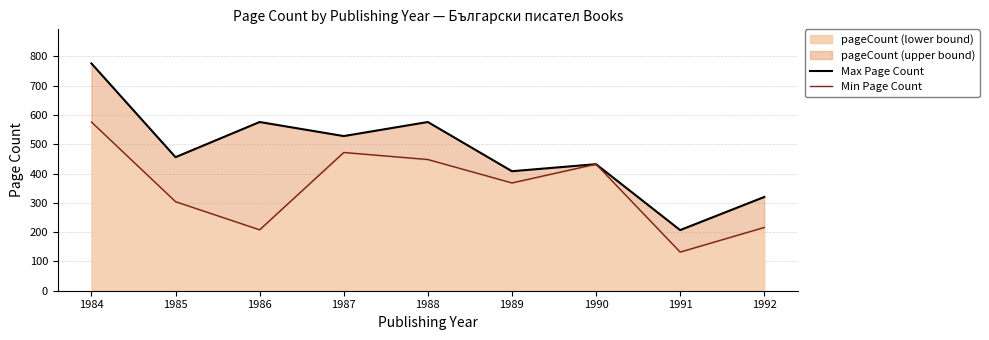

Rank the categories by Max Page Count value from lowest to highest.

1991, 1992, 1989, 1990, 1985, 1987, 1986, 1988, 1984